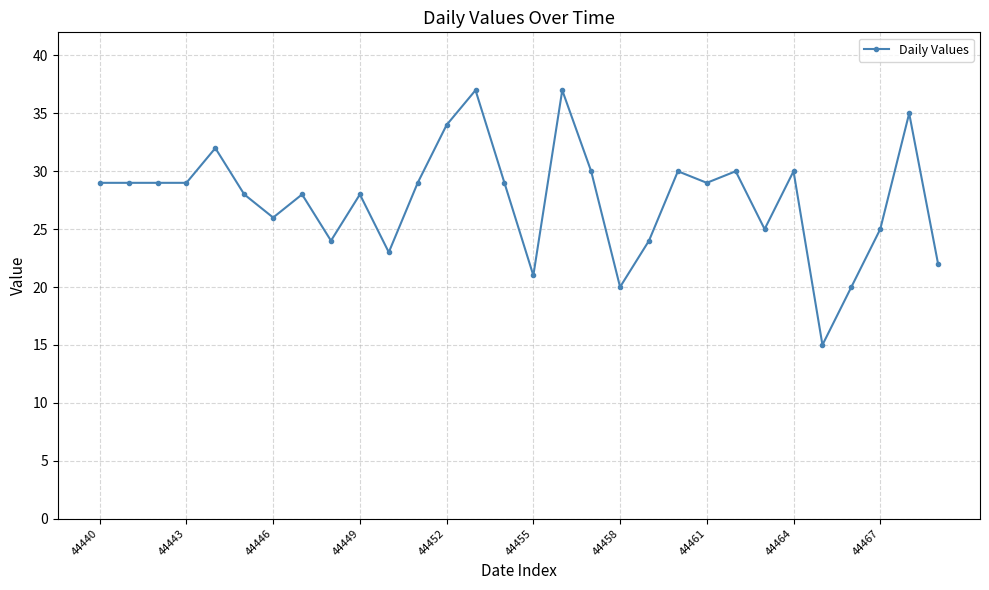

What is the sum of all values?

827